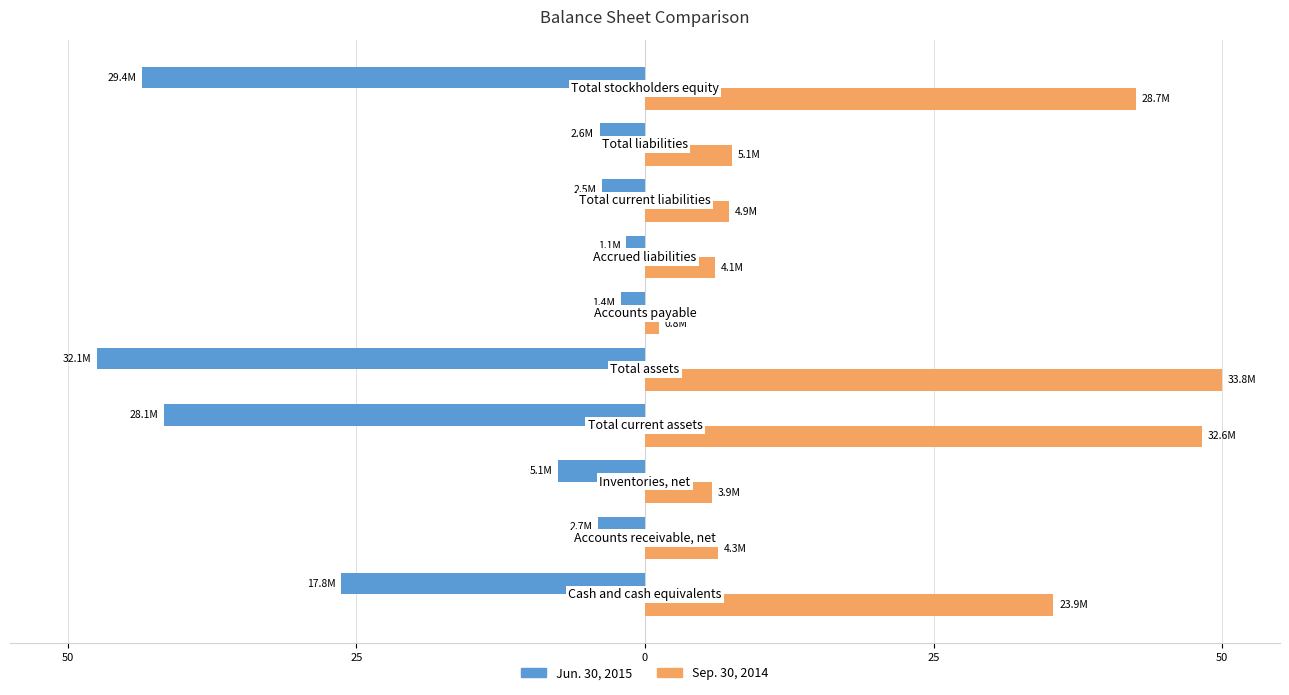

Rank the series by their maximum value, from highest to lowest.

Sep. 30, 2014, Jun. 30, 2015